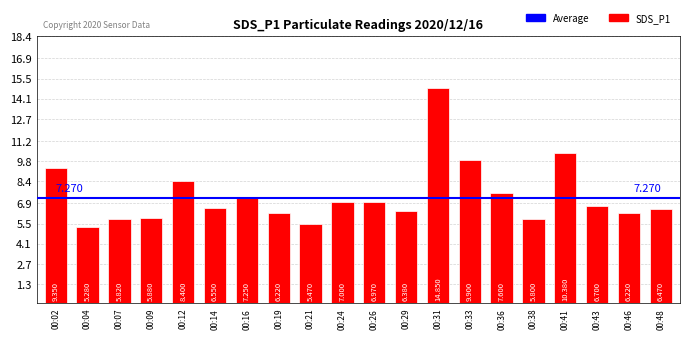

Which has a higher value, 00:04 or 00:14?

00:14